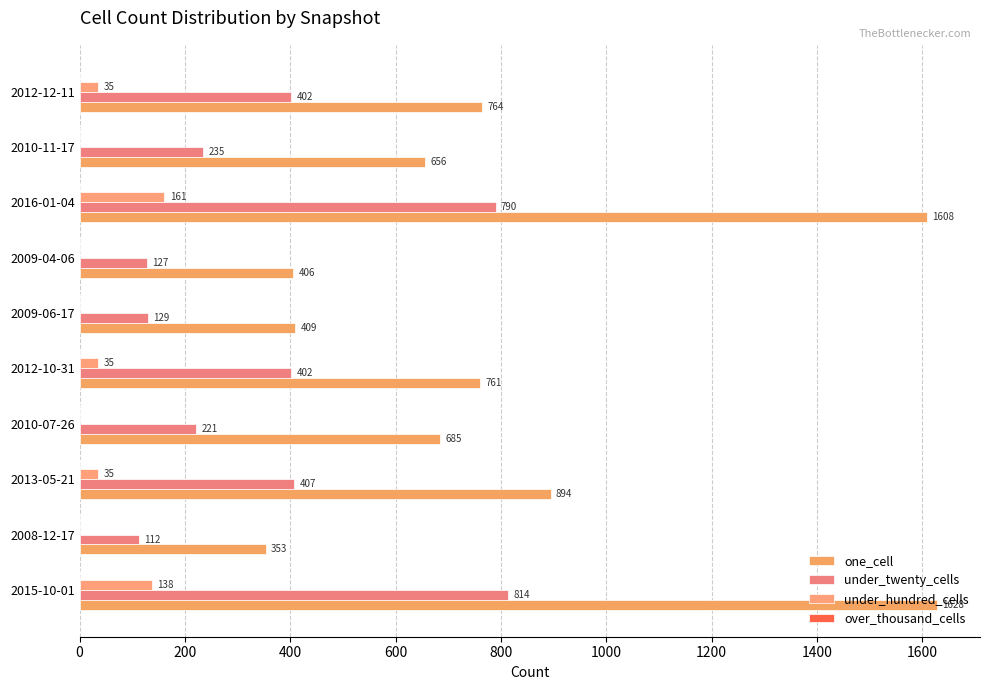

How many values in under_hundred_cells are above zero?

5